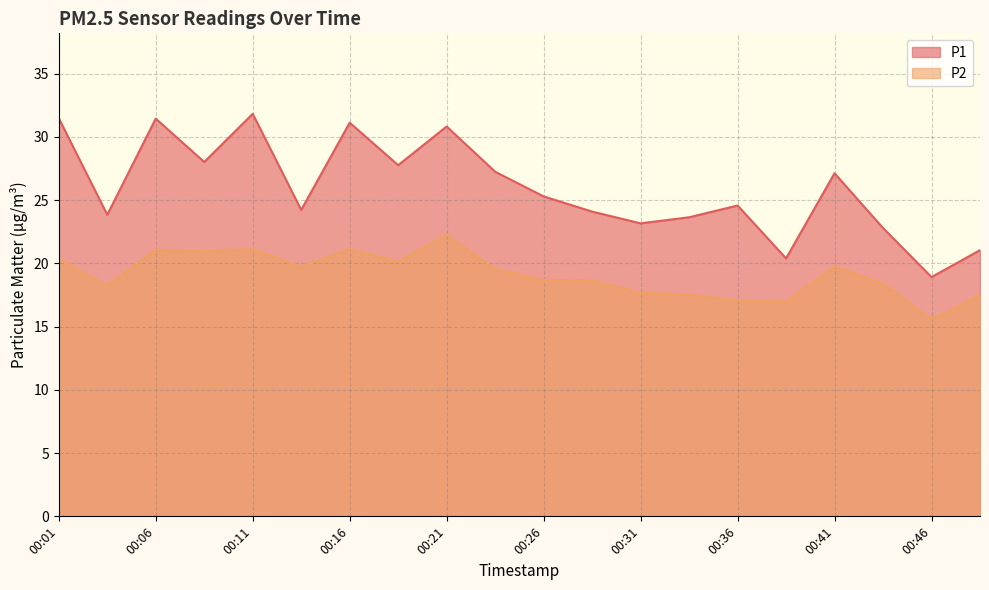

What is the difference between the second highest and second lowest values in the P1 series?

11.1